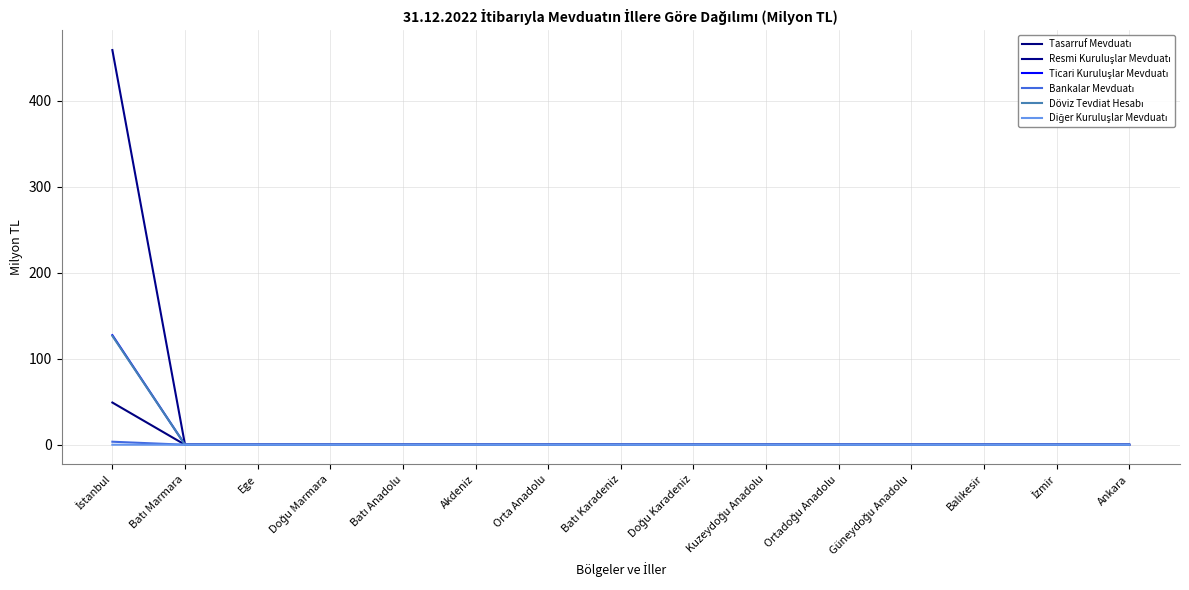

Does the chart have visible grid lines?

Yes